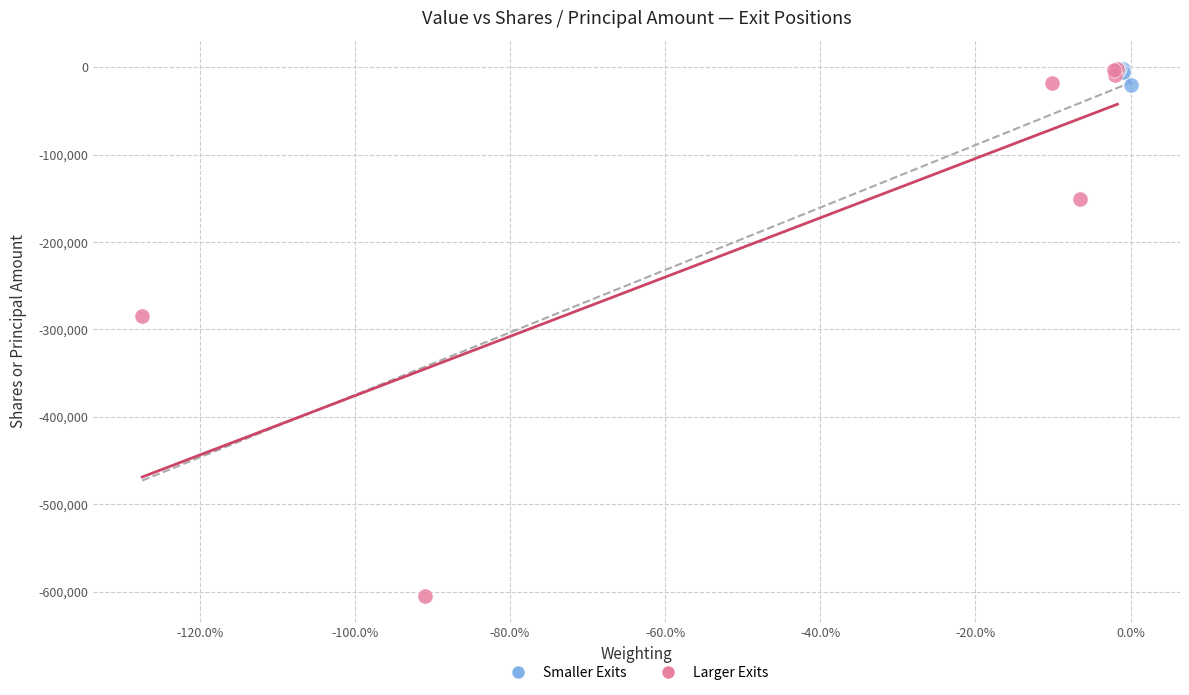

Which series has the widest spread of Y values?

Larger Exits